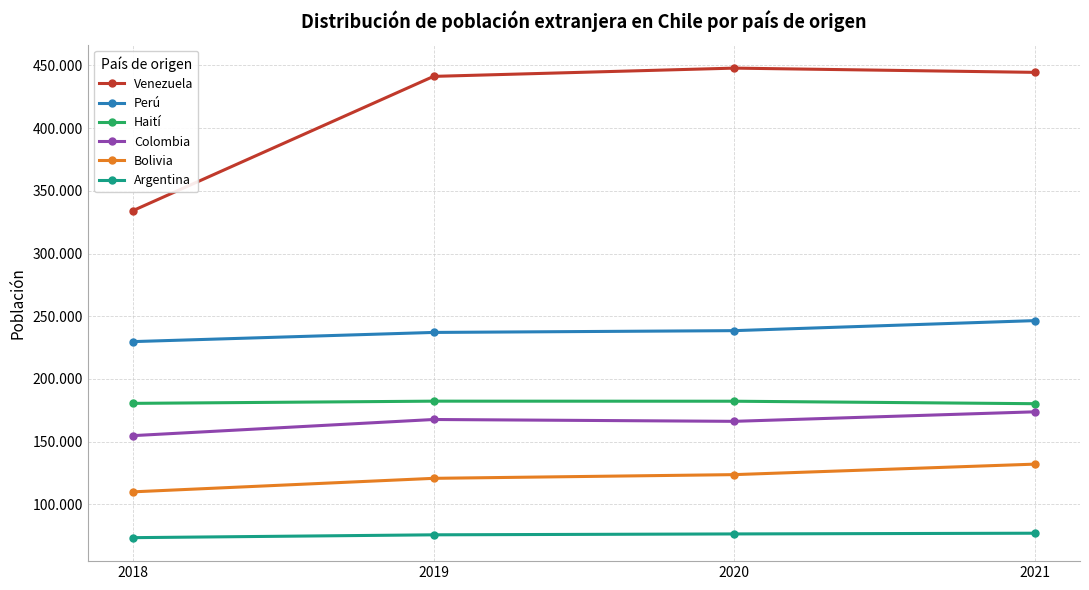

At how many categories does at least one series exceed 112799?

4